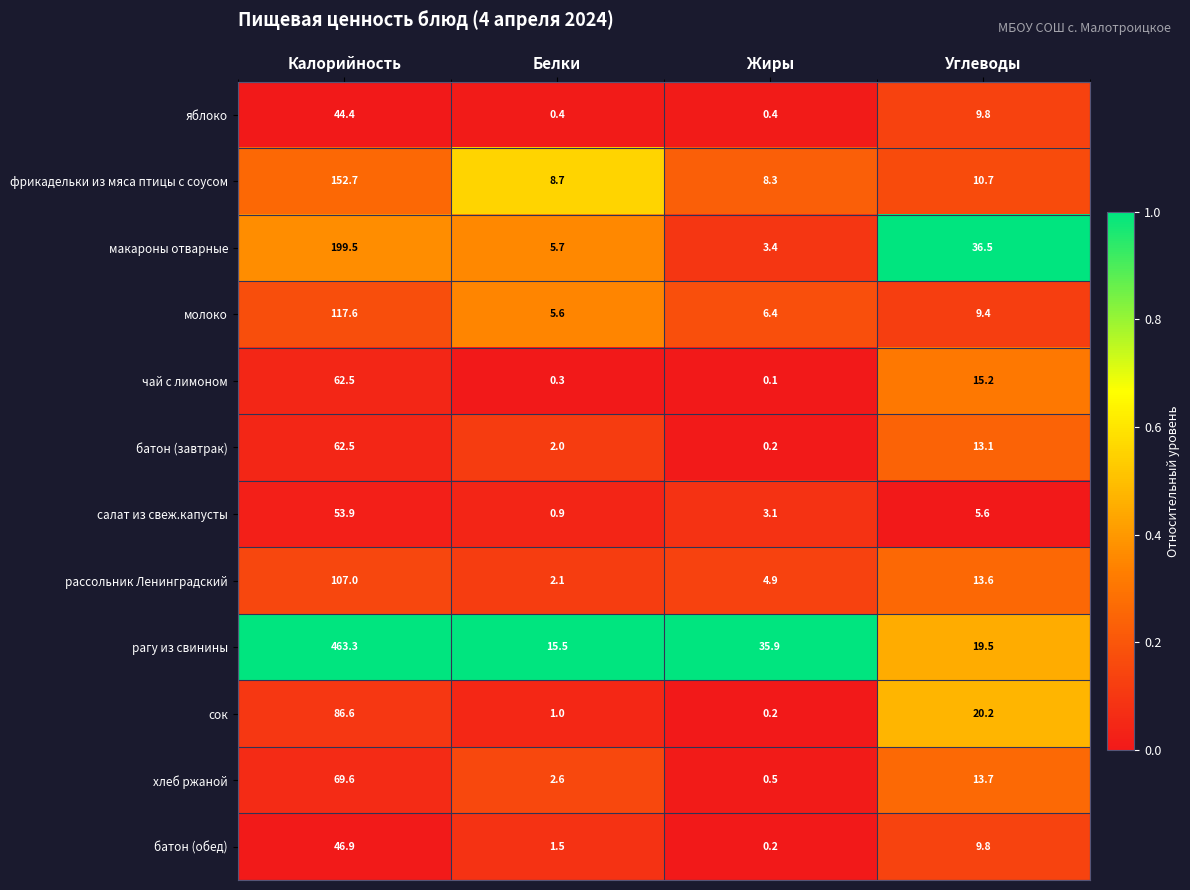

Between Калорийность and Углеводы, which series saw the biggest shift?

рагу из свинины